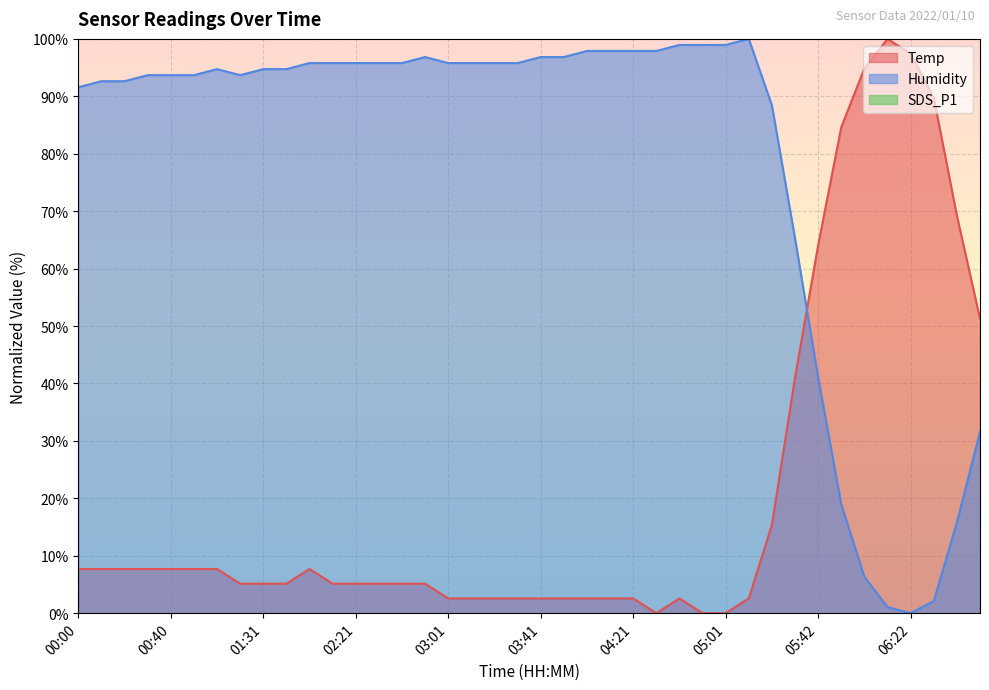

What position from the right is 04:01?

18